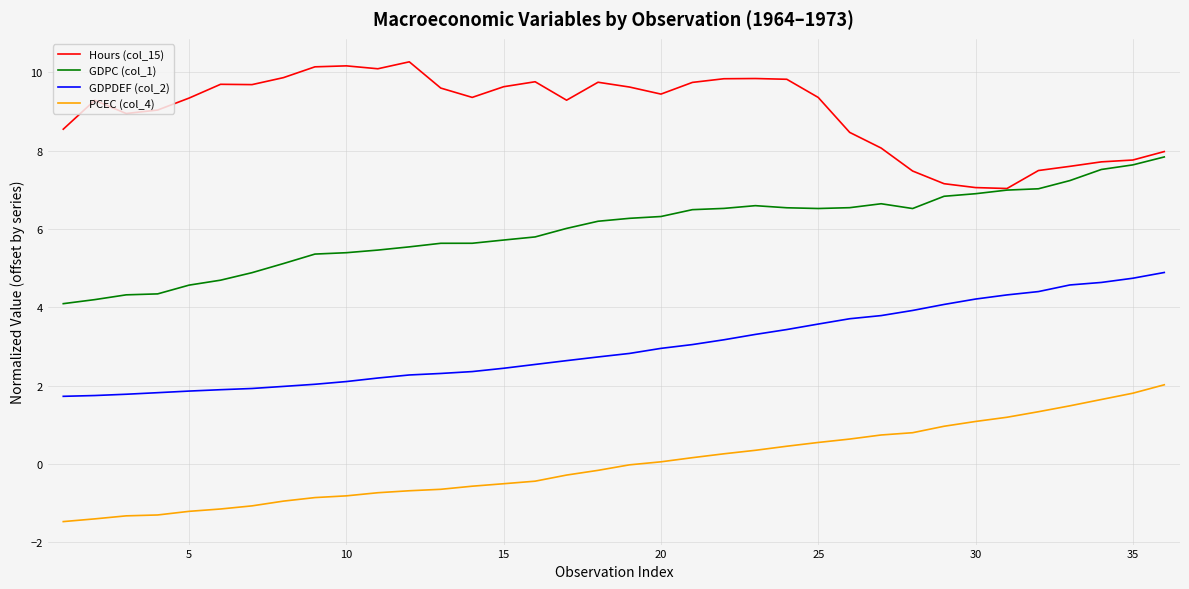

True or false: GDPDEF (col_2) and GDPC (col_1) intersect in this chart.

False